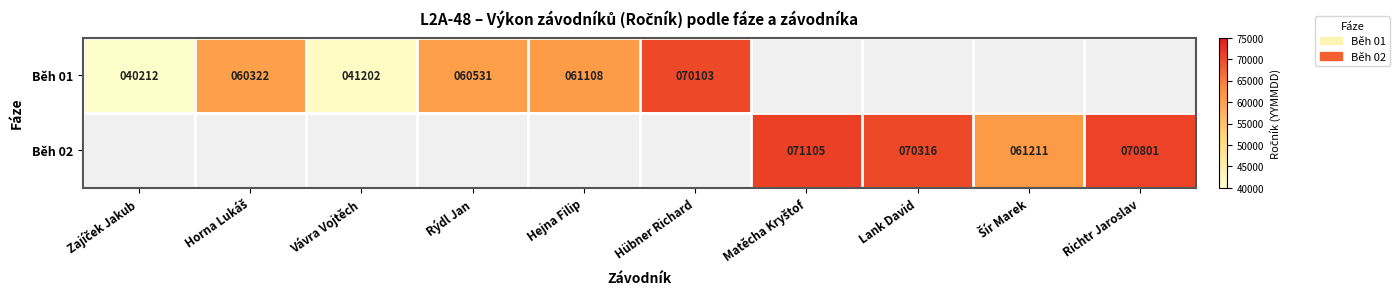

The Běh 01 series shows 41202 at Vávra Vojtěch. True or false?

True